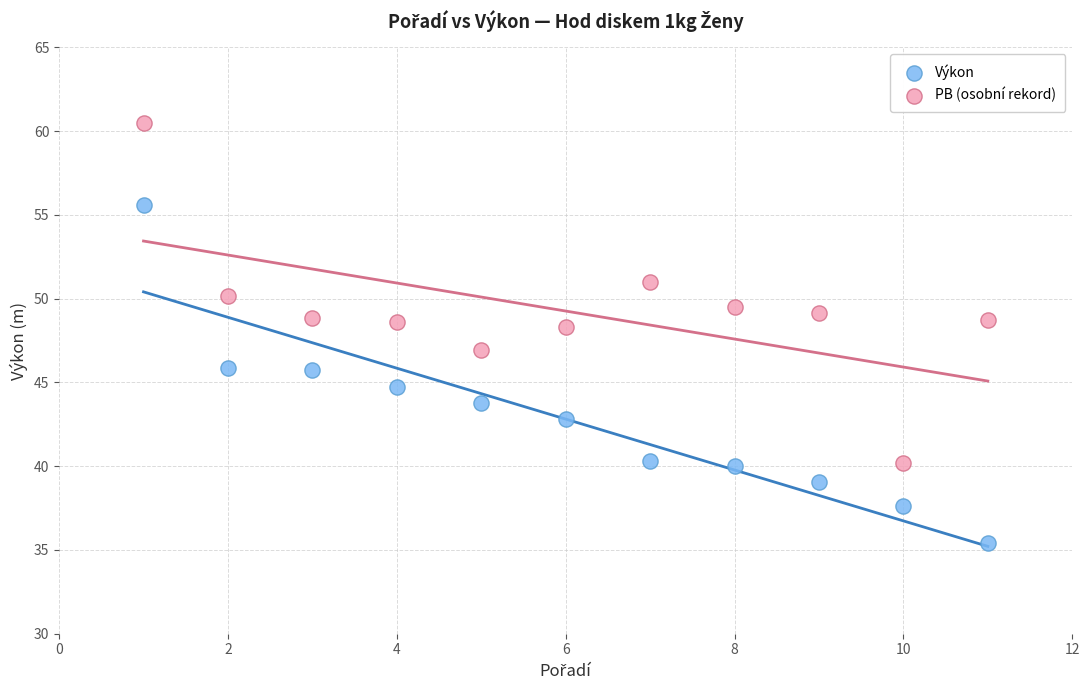

Which series contains the lowest Y value?

Výkon